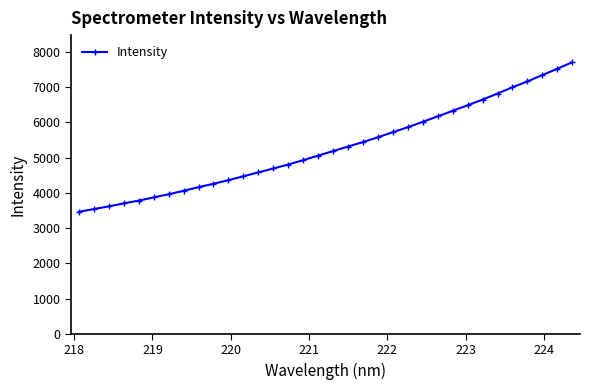

What is the difference between the second highest and second lowest values?

3978.0